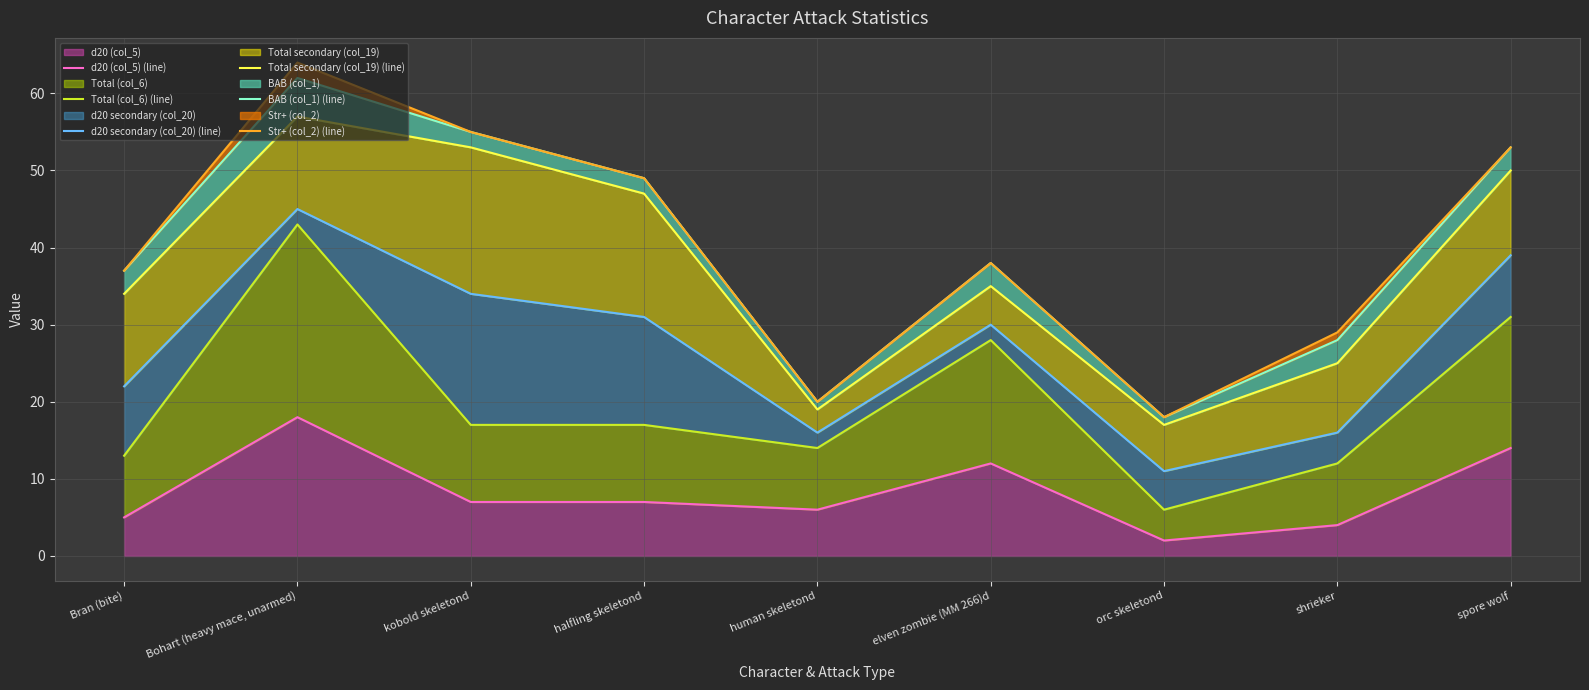

Which series has the widest spread of values?

Str+ (col_2) (line)